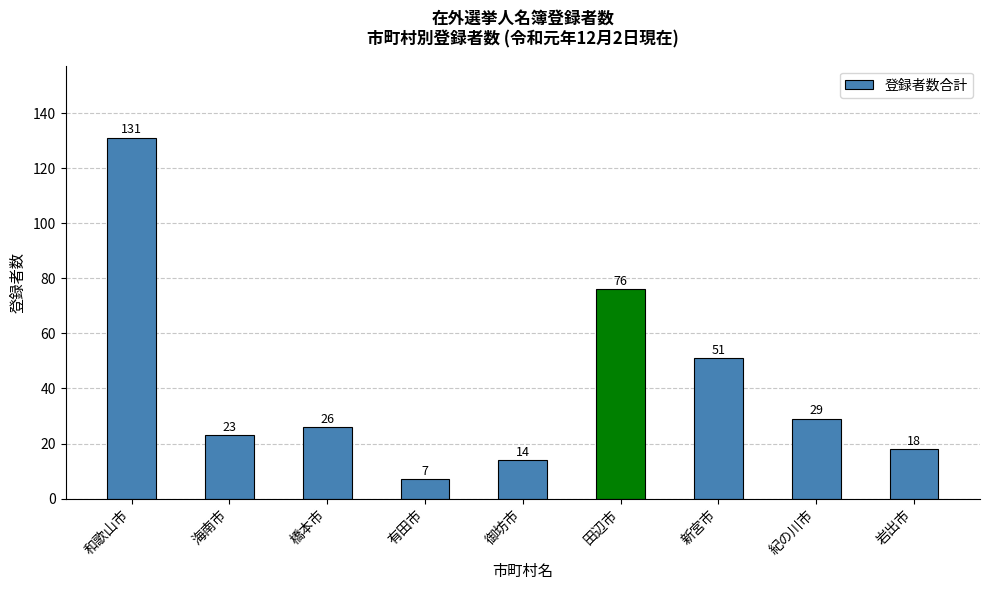

What is the change in value from 海南市 to 岩出市?

-5